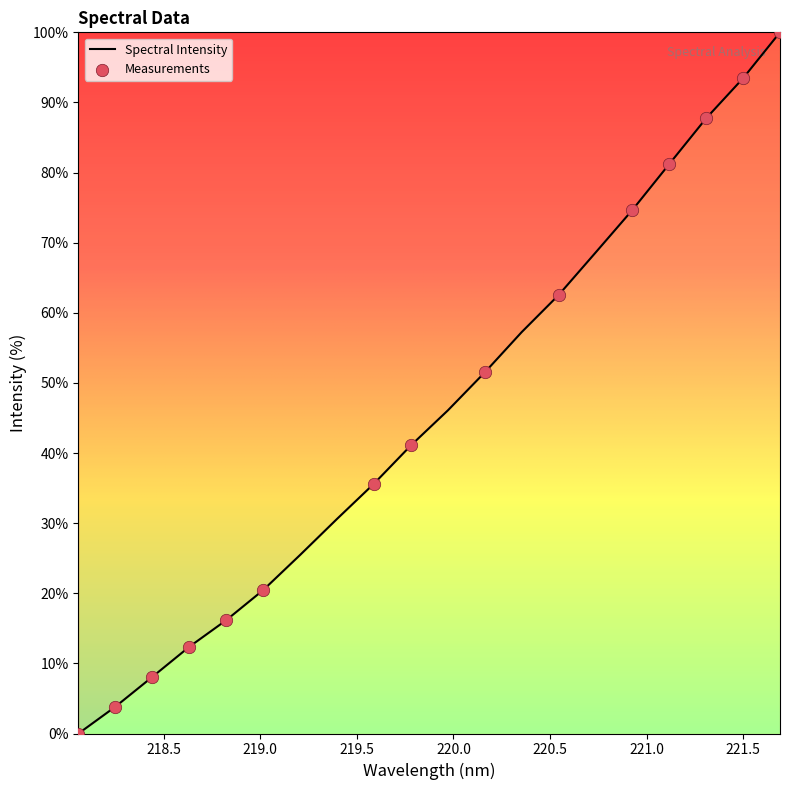

What is the maximum value shown in the chart?

100.0